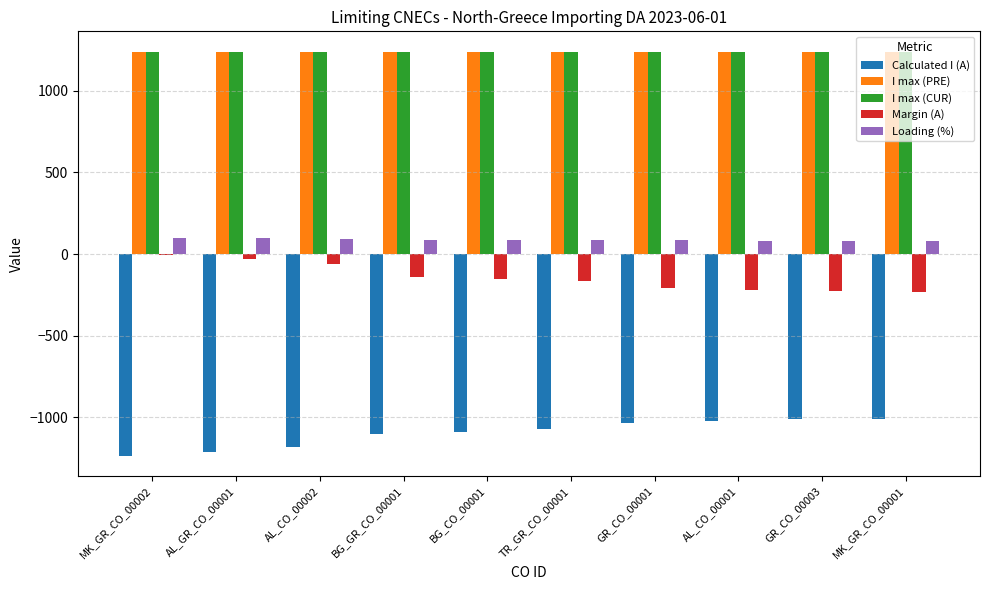

What is the greatest value displayed?

1240